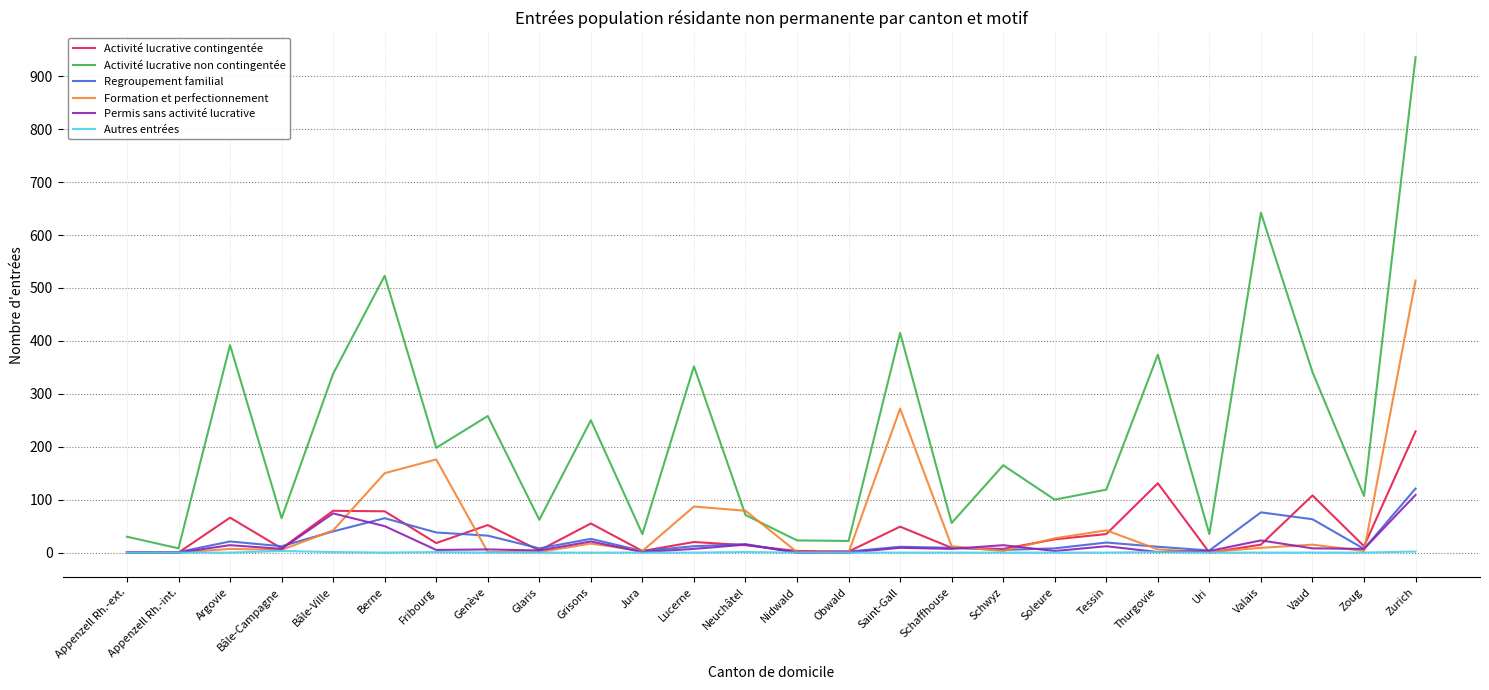

What is the average value of the Activité lucrative non contingentée series?

228